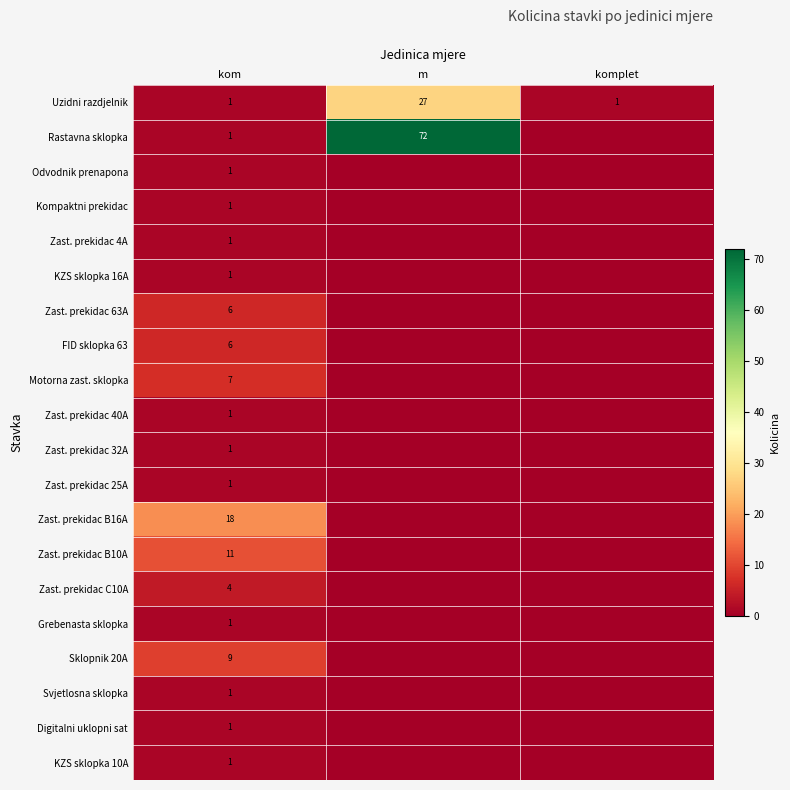

What is the difference between the maximum and minimum values in the Uzidni razdjelnik series?

26